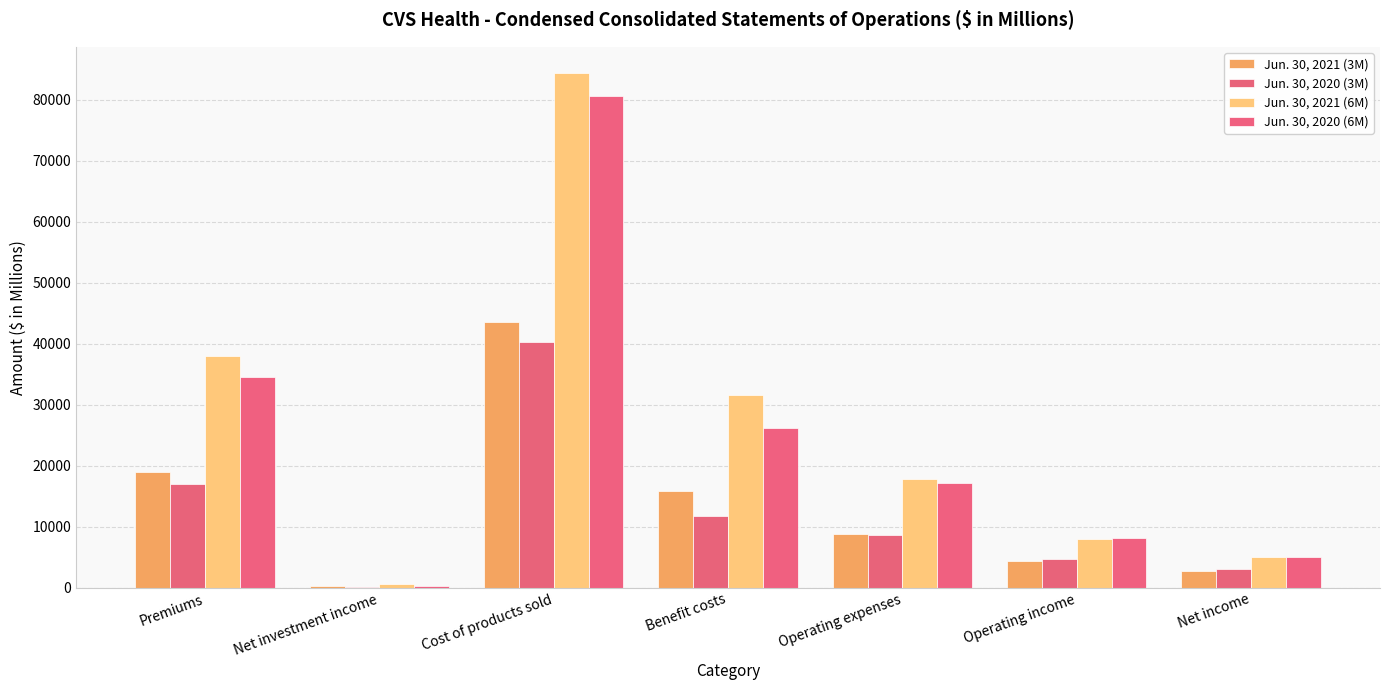

Where is Jun. 30, 2021 (3M) nearest to the value 21904?

Premiums